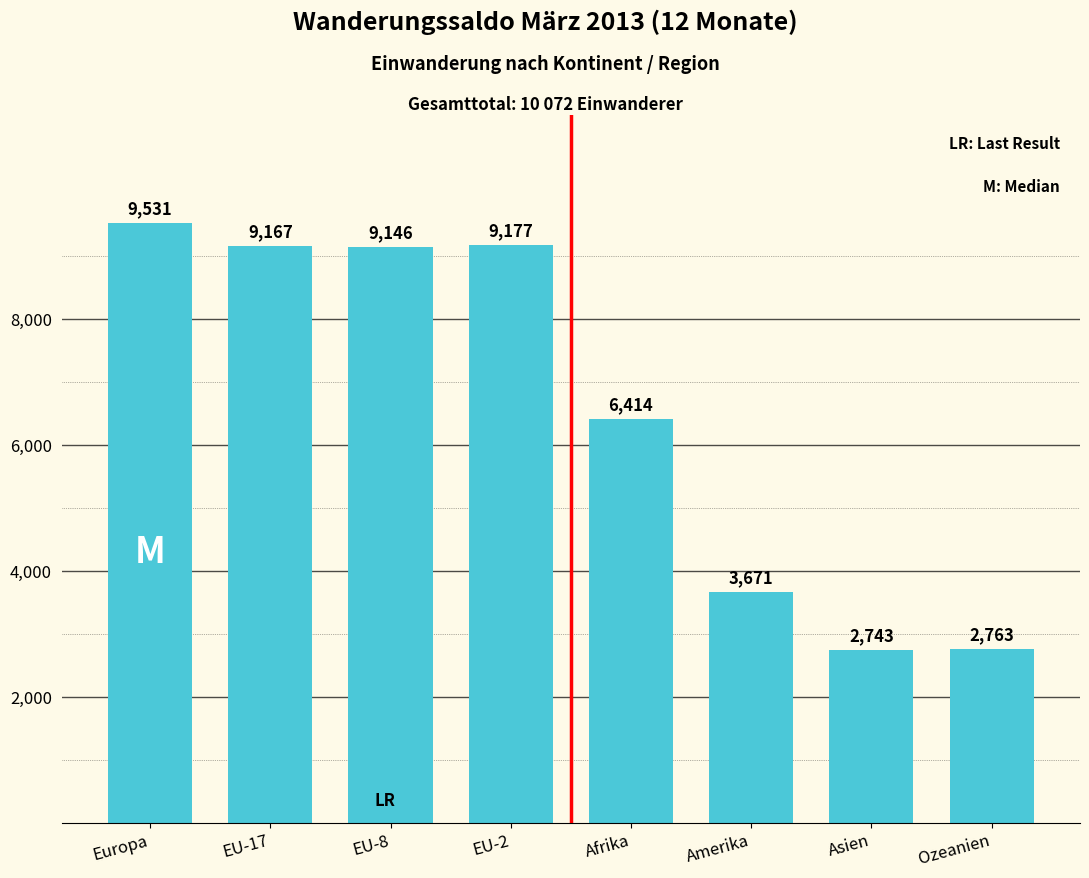

Between Asien and EU-2, which is larger?

EU-2